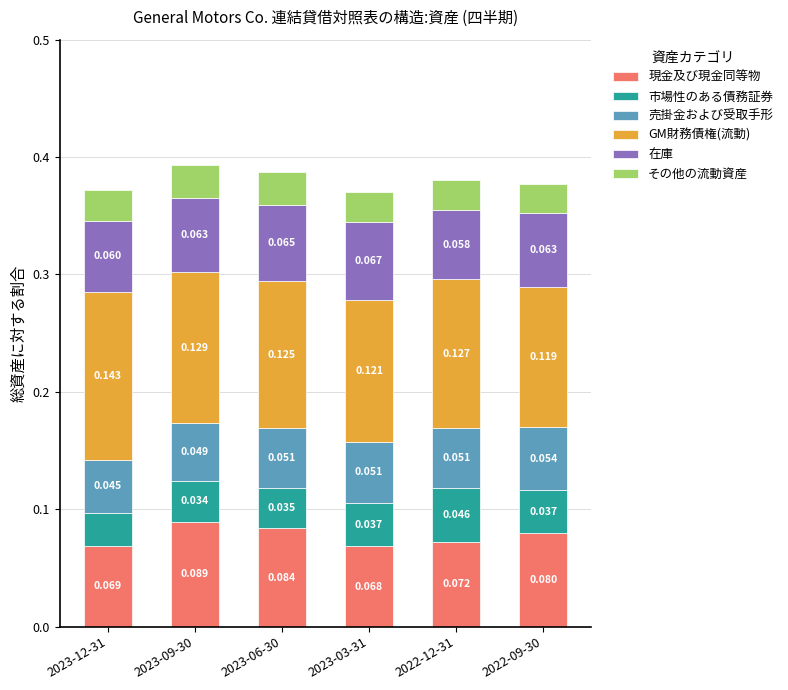

Does the chart contain any negative values?

No